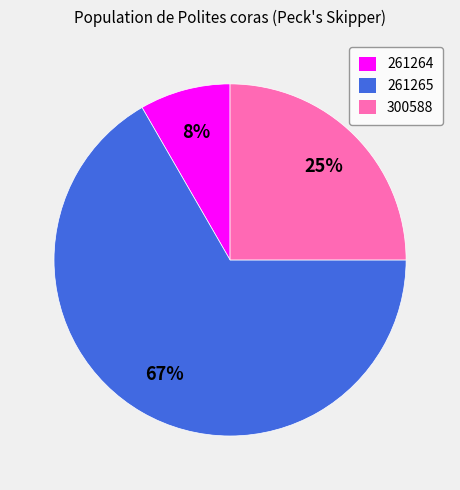

Is the sum of 261264 and 300588 greater than half?

No